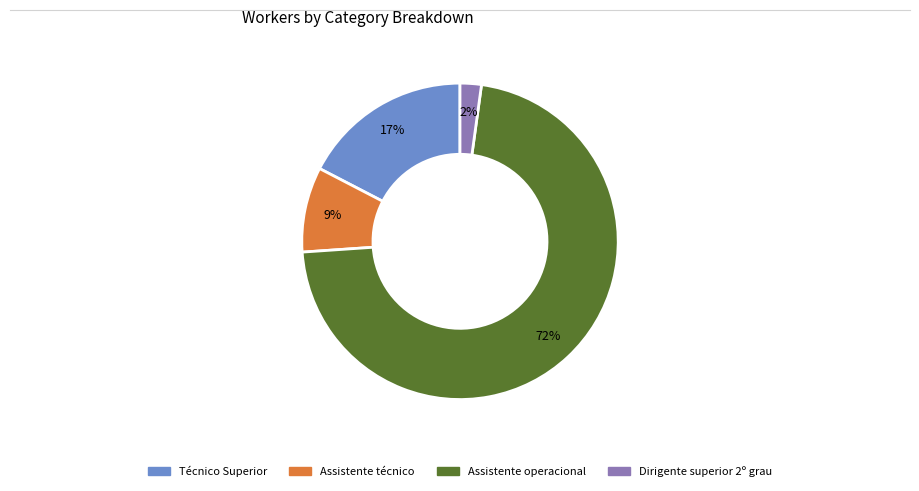

Does any single category account for the majority?

Yes